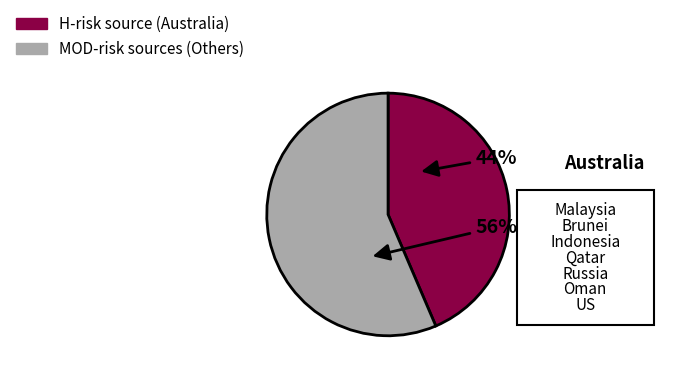

To the nearest percent, what is the average slice percentage?

50%